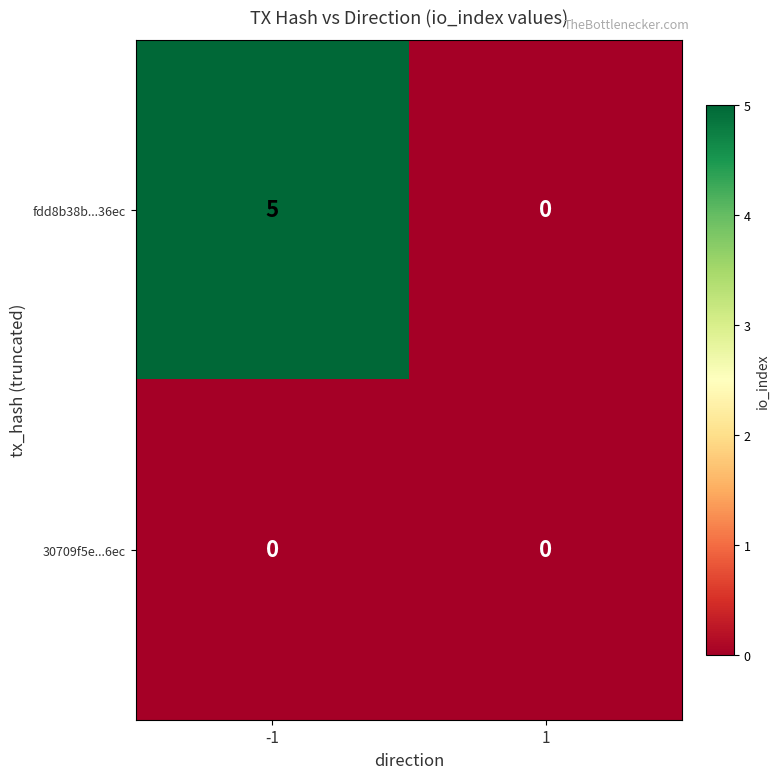

Which series has the largest range (max minus min)?

fdd8b38b...36ec